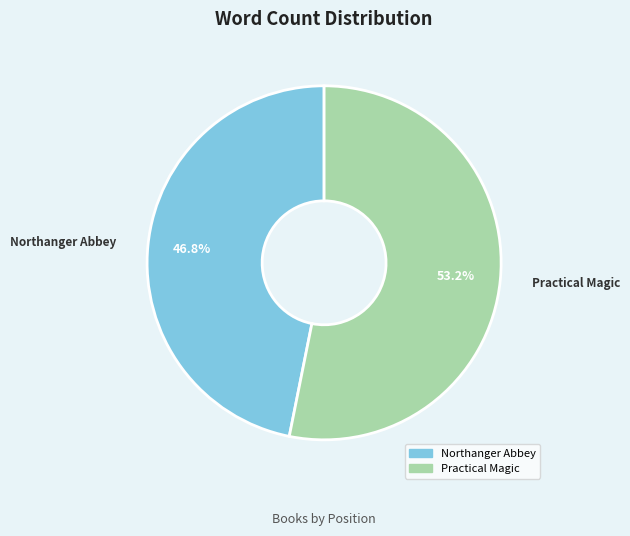

Rank the categories by value from lowest to highest.

Northanger Abbey, Practical Magic